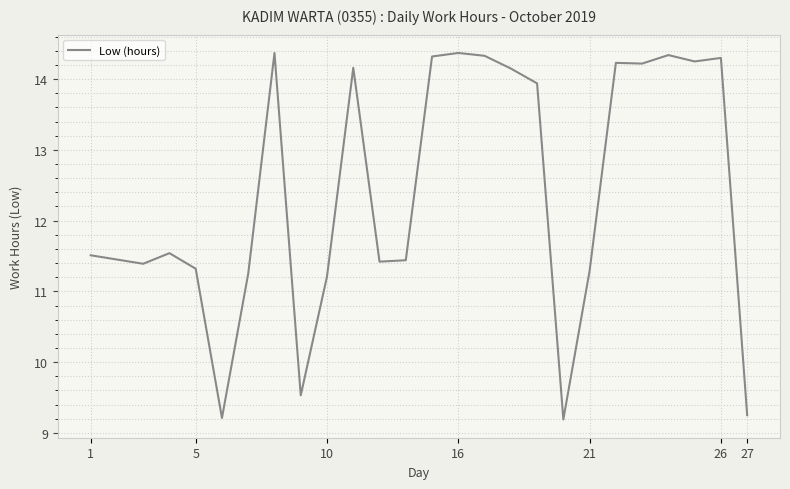

What is the maximum value shown in the chart?

14.4